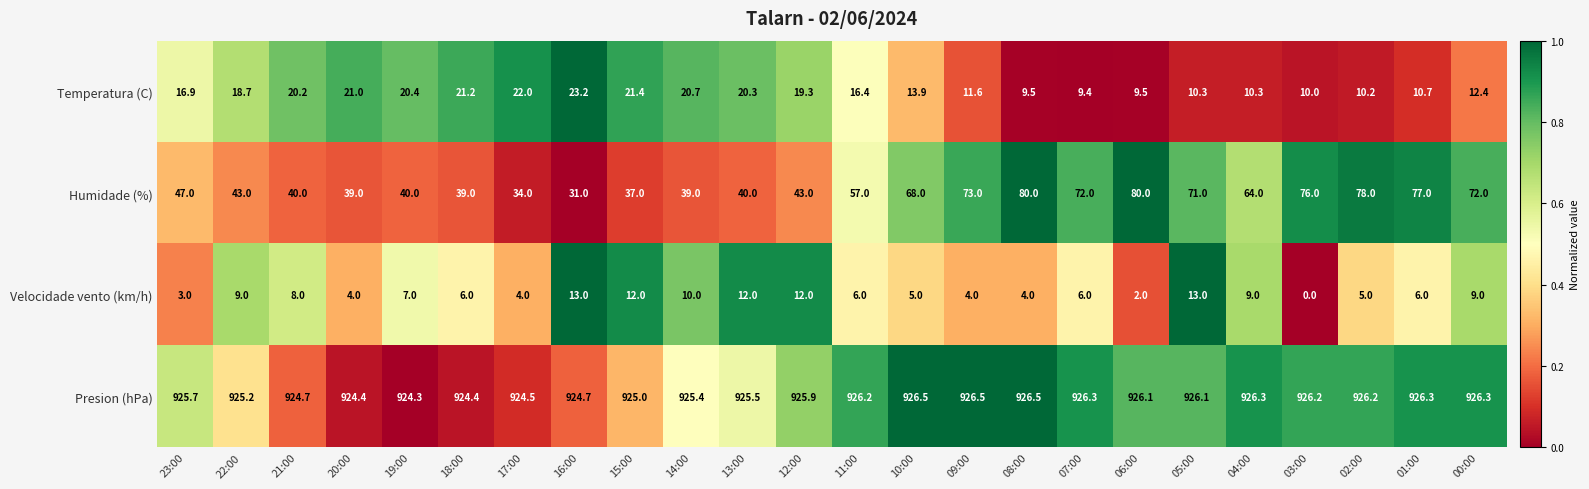

At 00:00, list the series in order from largest to smallest.

Presion (hPa), Humidade (%), Temperatura (C), Velocidade vento (km/h)